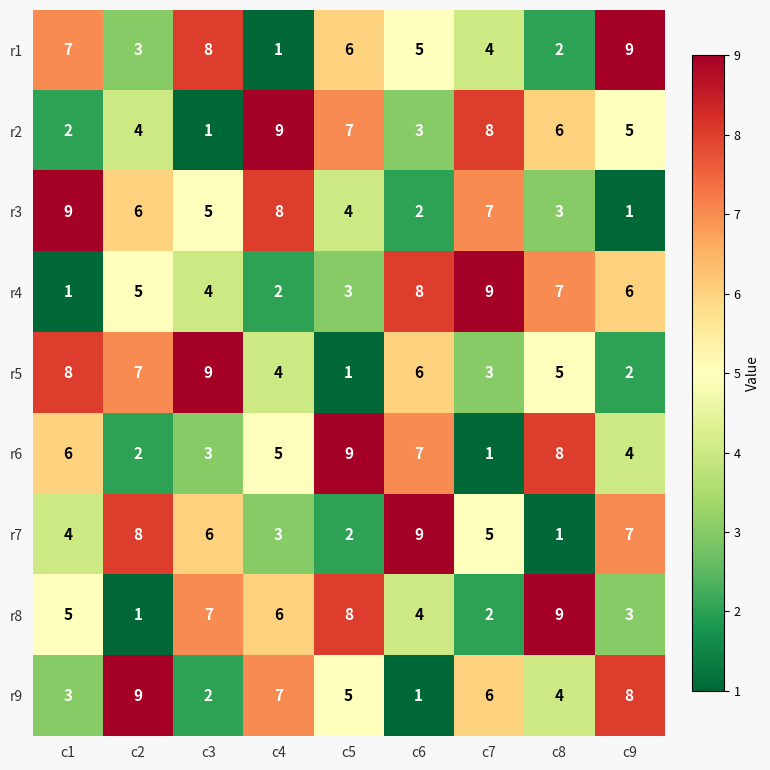

What is the average value of the r9 series?

5